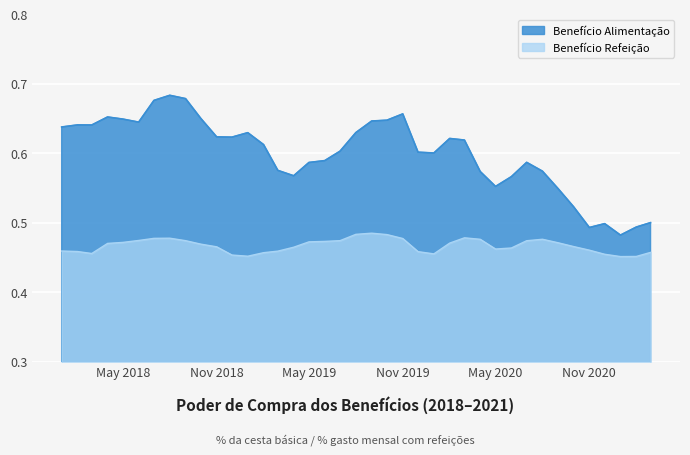

Where is Benefício Refeição nearest to the value 0?

2021-01-01